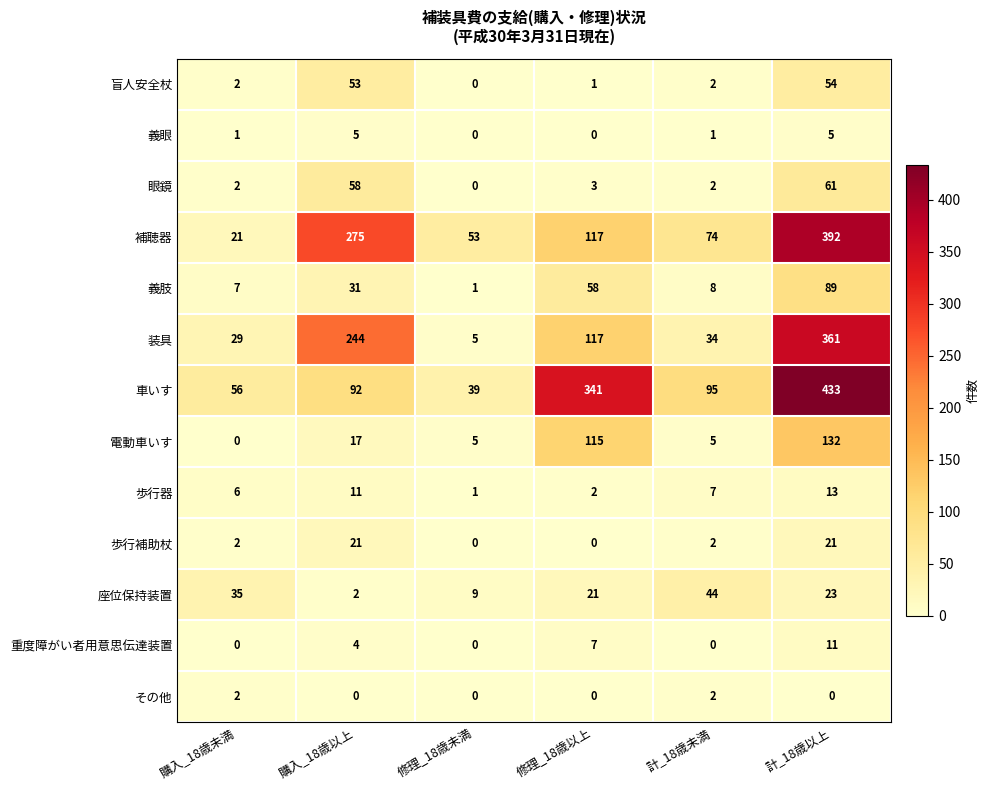

Which series has the largest range (max minus min)?

車いす